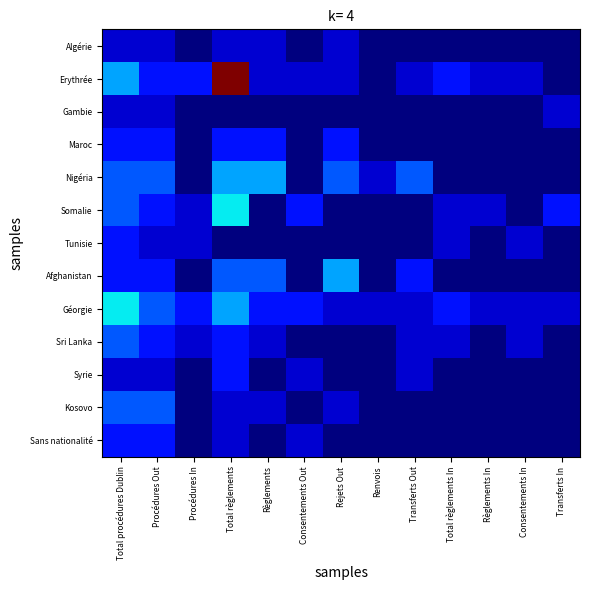

Which series has the largest range (max minus min)?

Erythrée